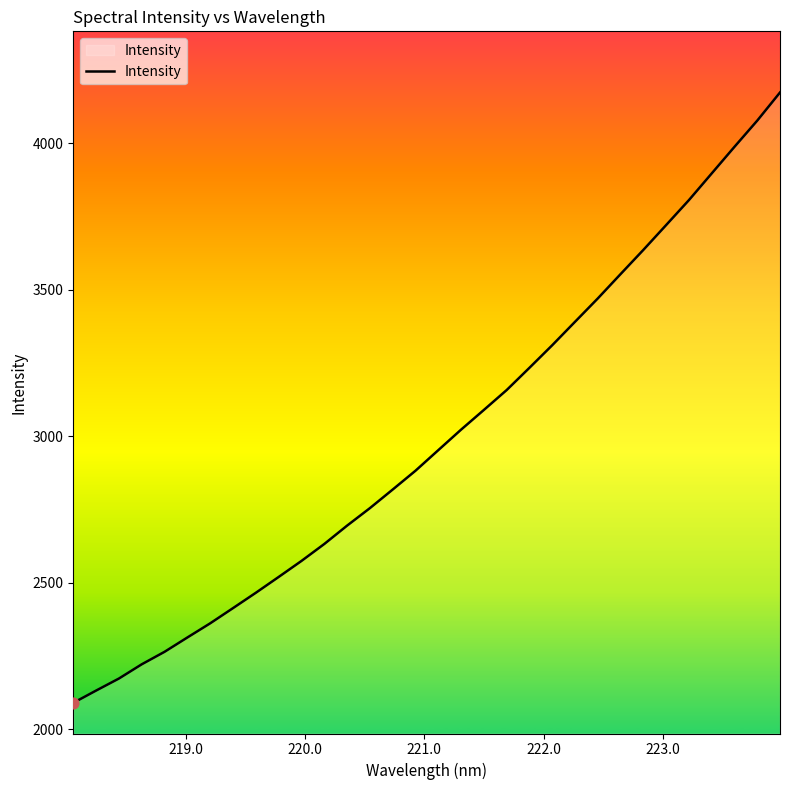

What is the greatest value displayed?

4173.6